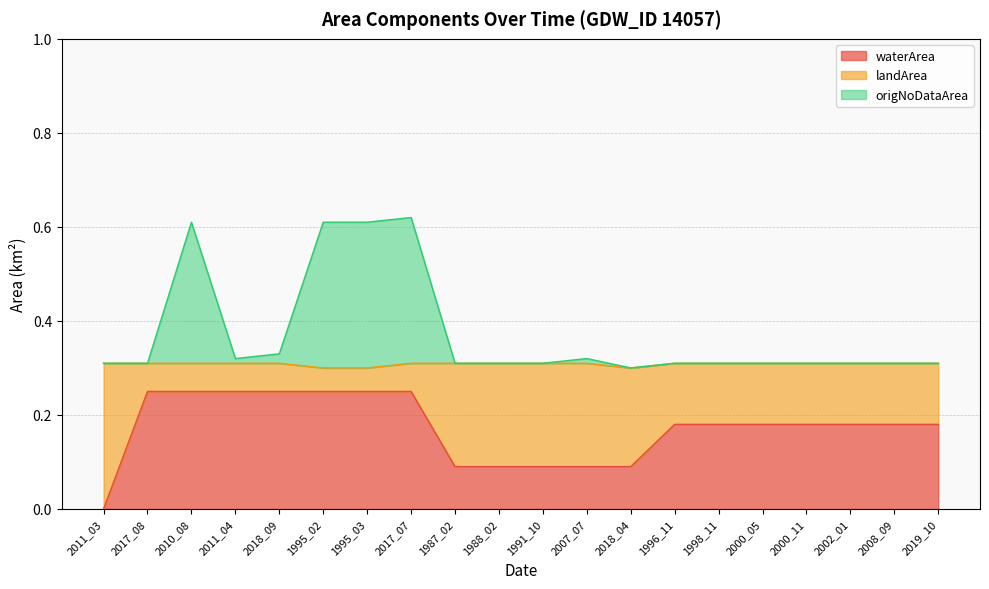

Is it true that waterArea equals 0.1 at 2002_01?

False